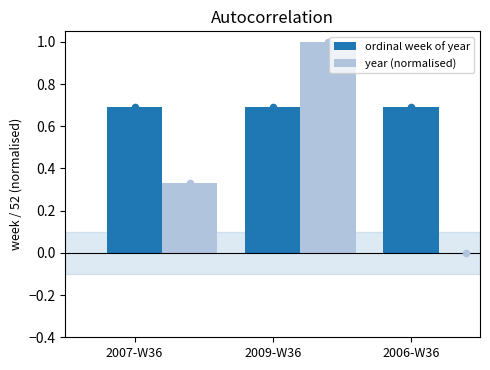

Is the value of year (normalised) at 2007-W36 greater than the value of ordinal week of year at 2009-W36?

No